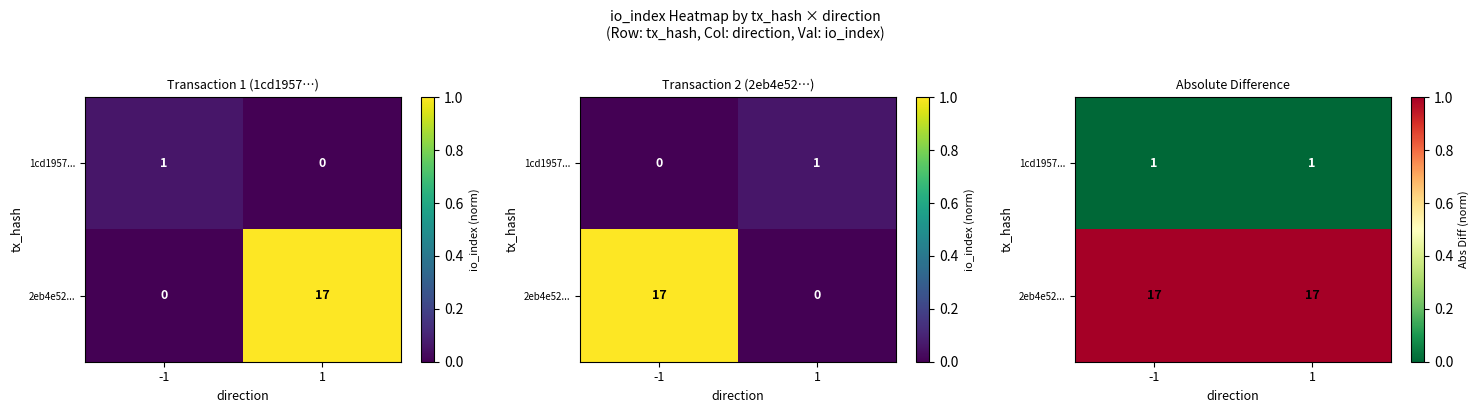

The value of 1cd1957... at 1 is 0. True or false?

True